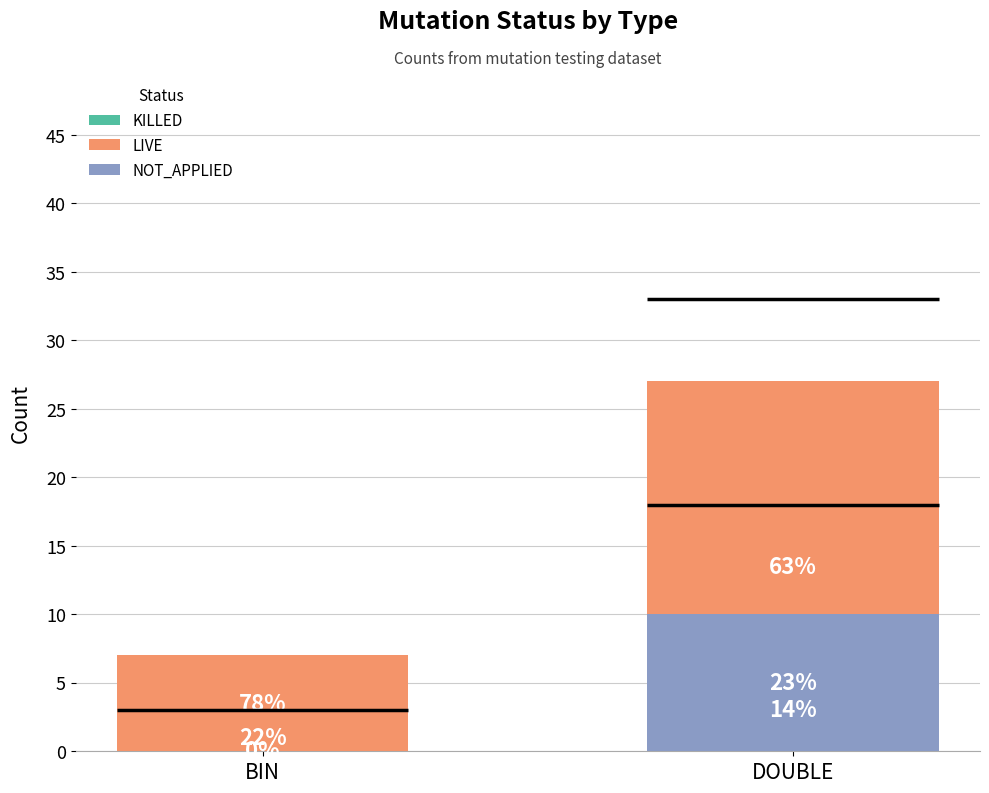

Is the value of KILLED at DOUBLE greater than the value of LIVE at BIN?

No